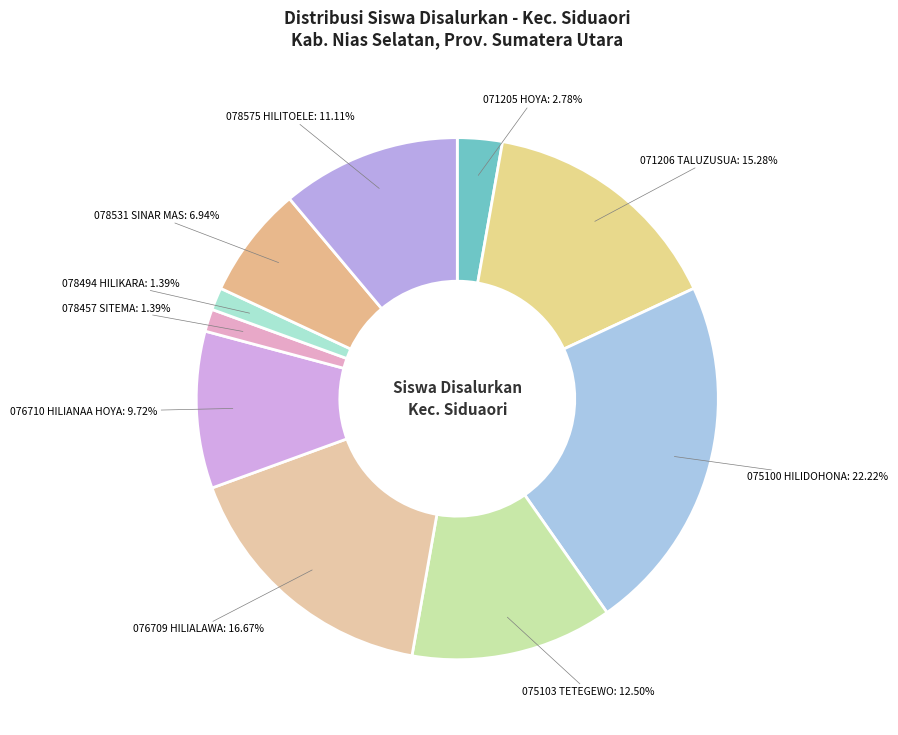

How many slices are in this pie chart?

10